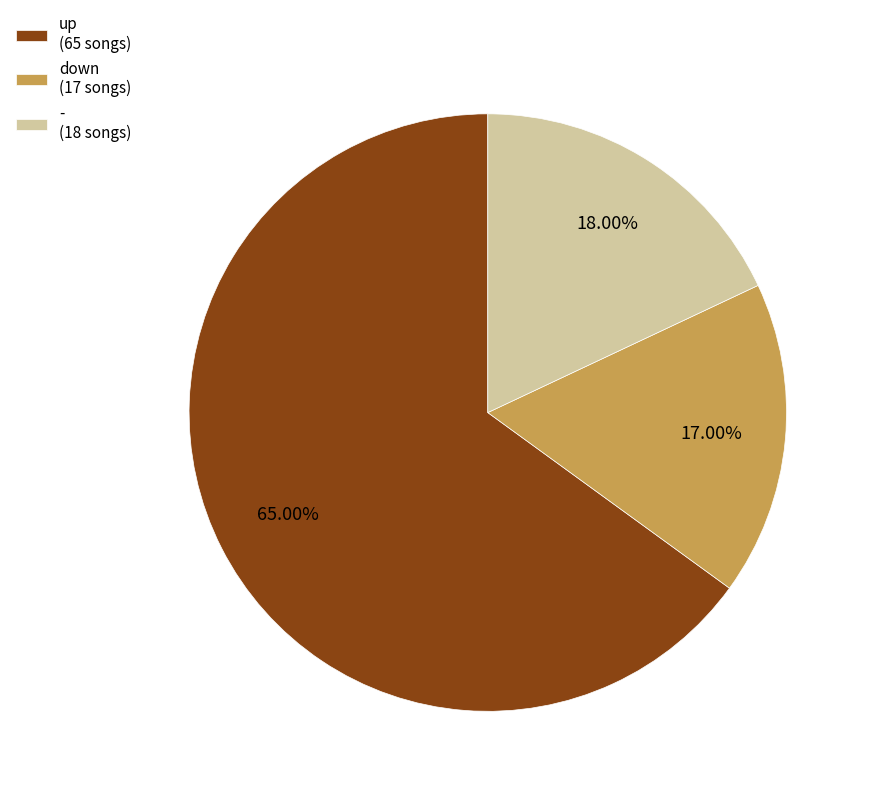

Is there any slice that represents more than half of the pie?

Yes